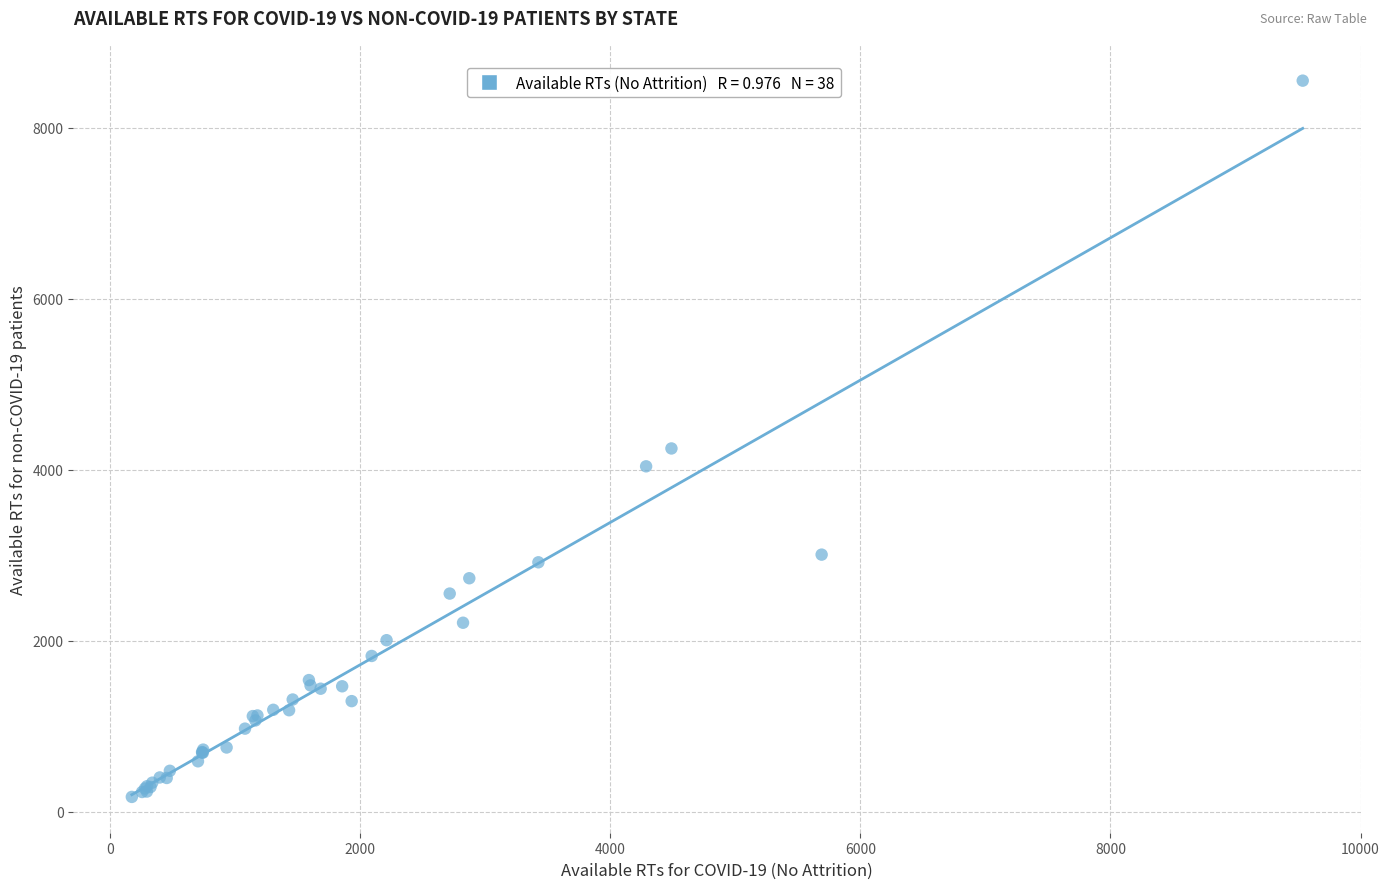

What Y value in the scatter plot is closest to 4360?

4247.6